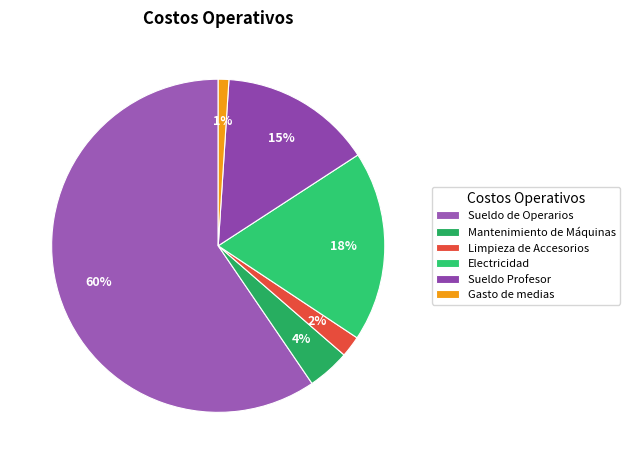

Rank the categories by value from lowest to highest.

Gasto de medias, Limpieza de Accesorios, Mantenimiento de Máquinas, Sueldo Profesor, Electricidad, Sueldo de Operarios